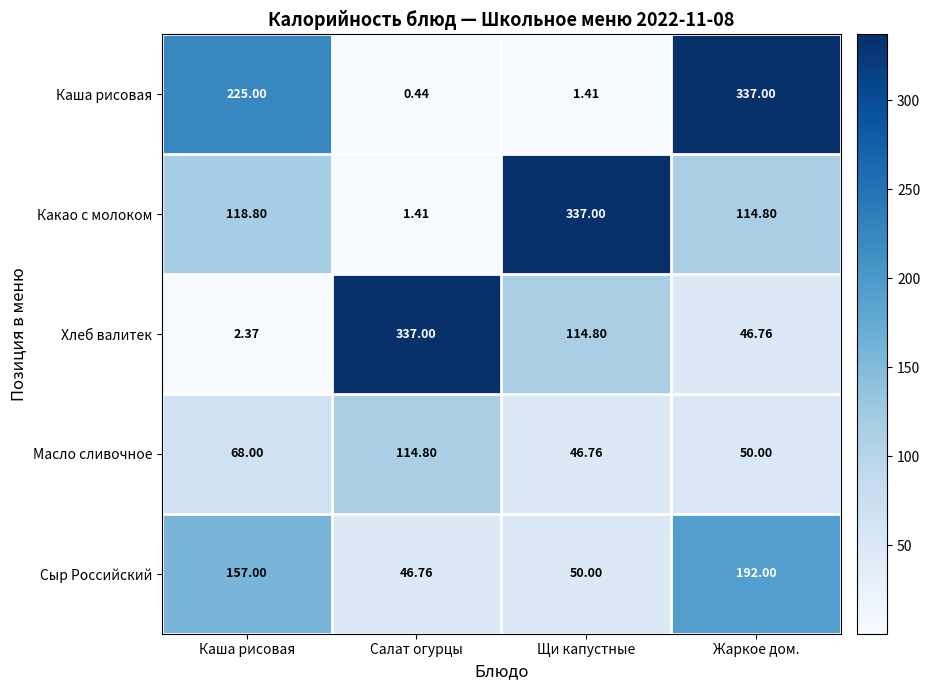

Is the value of Хлеб валитек at Жаркое дом. greater than the value of Какао с молоком at Каша рисовая?

No